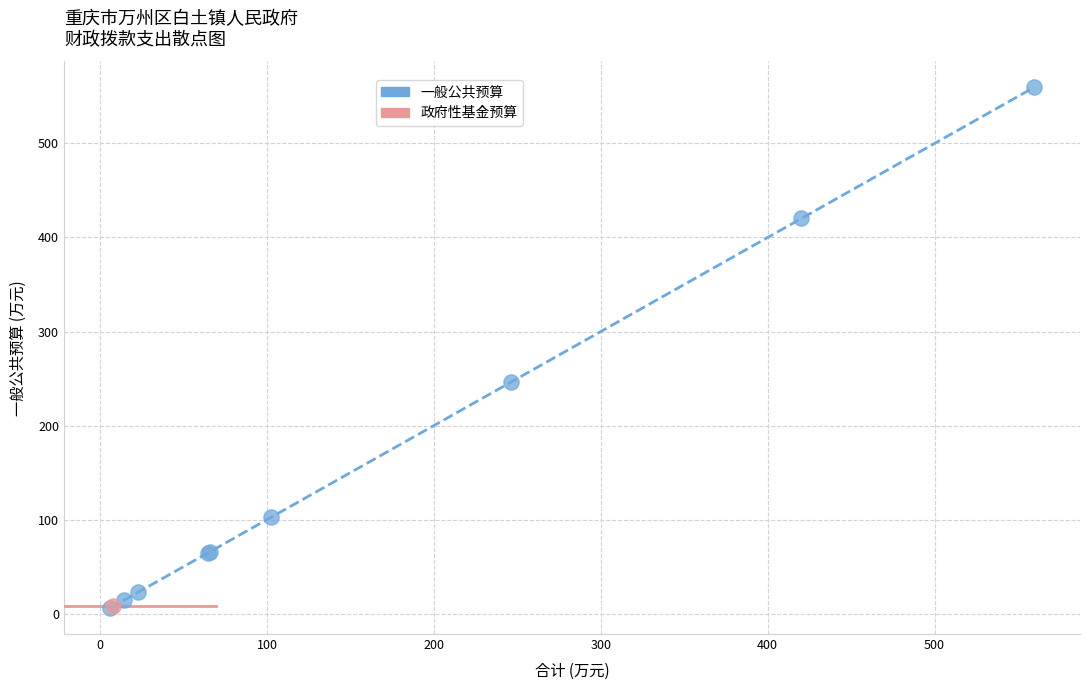

What are all the series names shown in the legend?

一般公共预算, 政府性基金预算